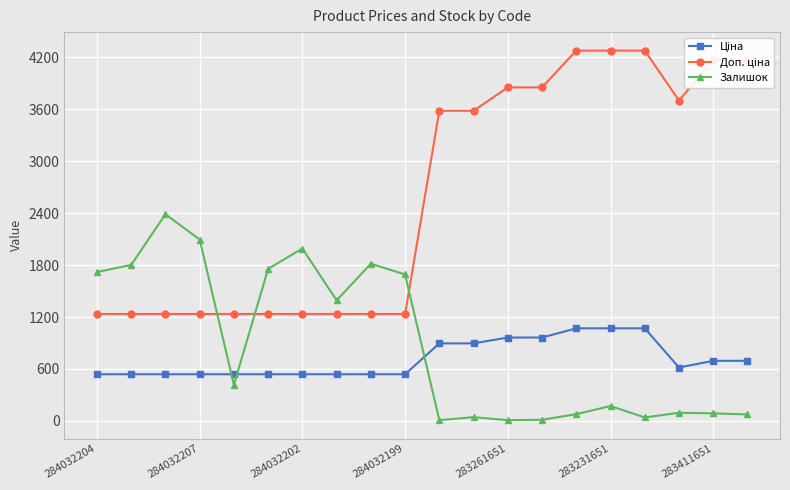

True or false: Залишок has more than 0 interior local peaks.

True